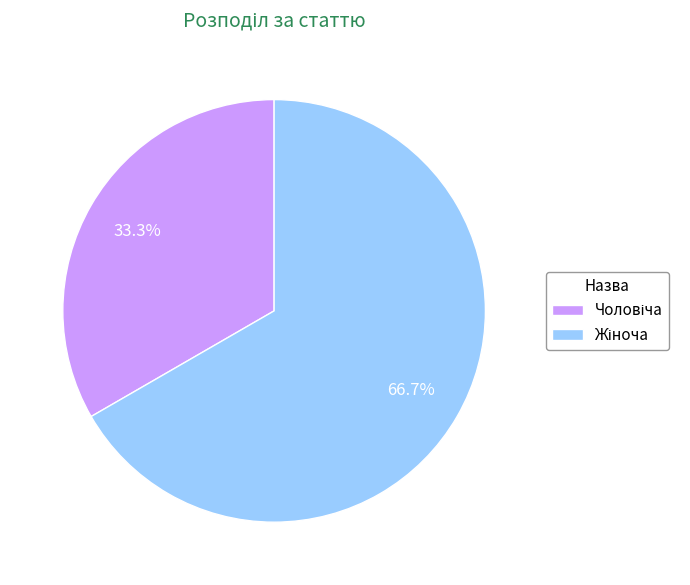

Is there any slice that represents more than half of the pie?

Yes